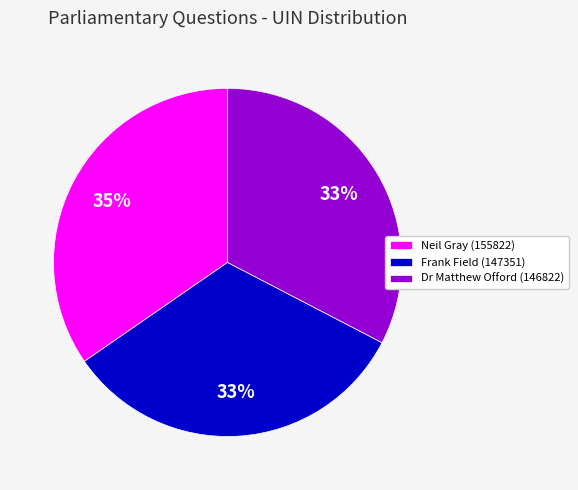

Does Frank Field (147351) account for over 50% of the chart?

No